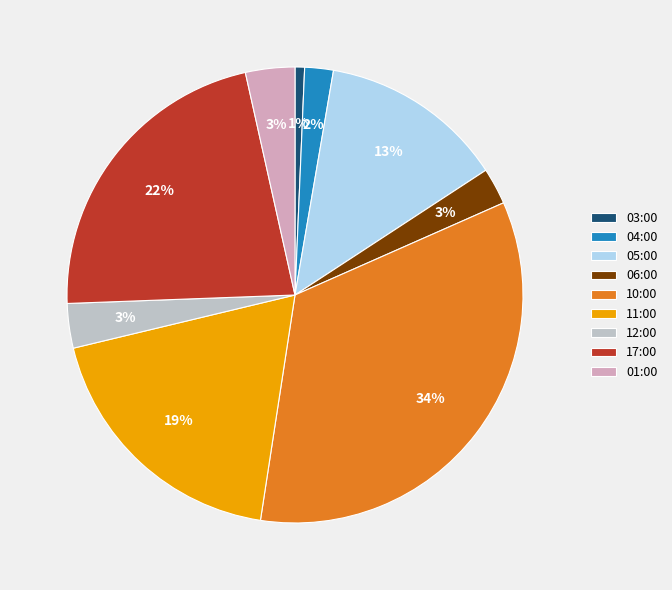

To the nearest percent, what is the difference between the 11:00 and 04:00 slice percentages?

17%